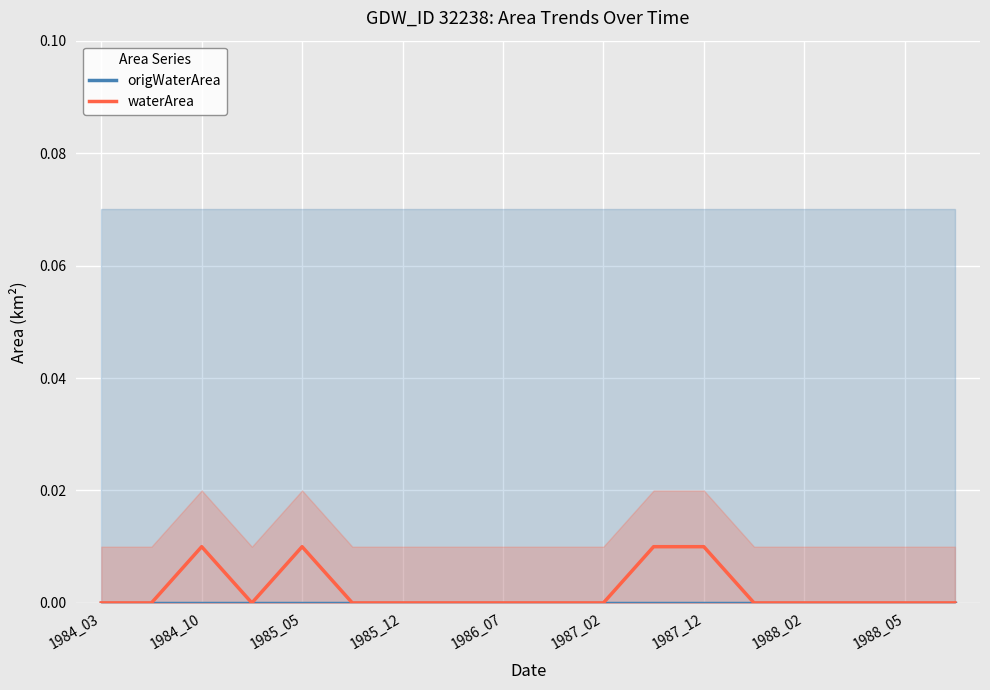

True or false: origWaterArea and waterArea intersect in this chart.

False